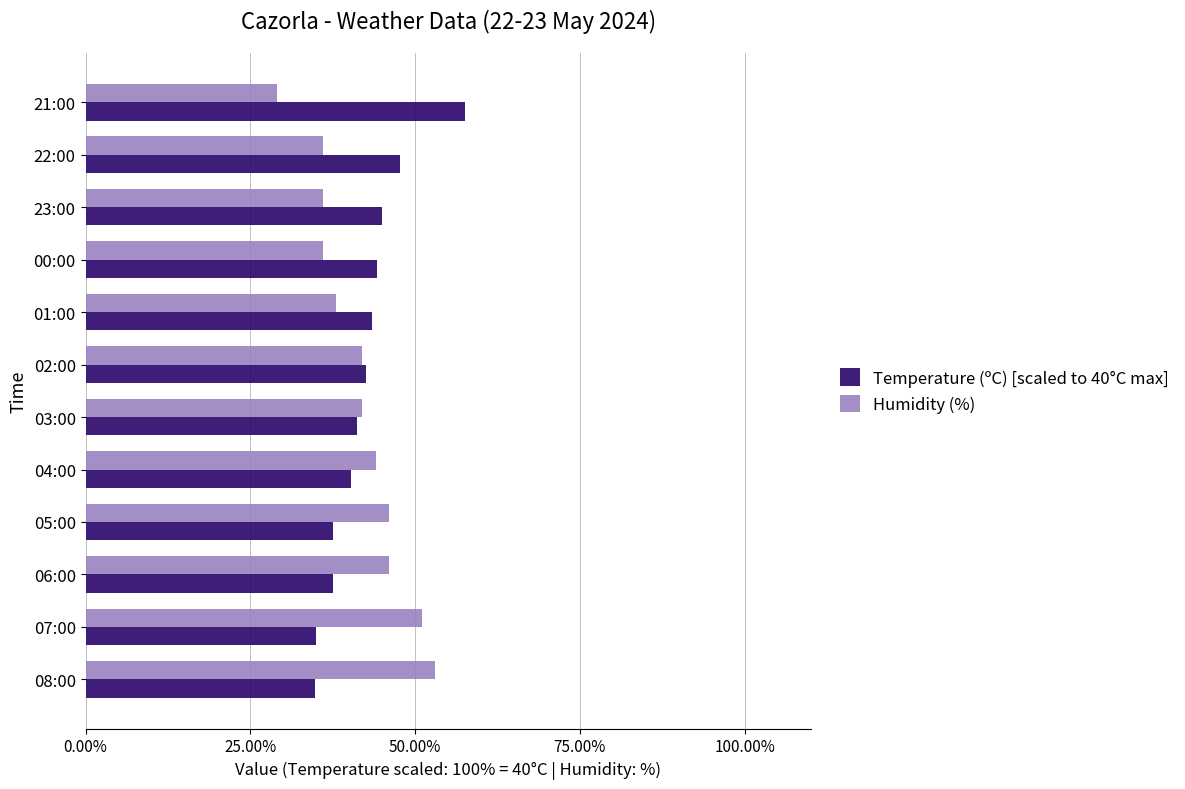

What is the maximum value shown in the chart?

57.5